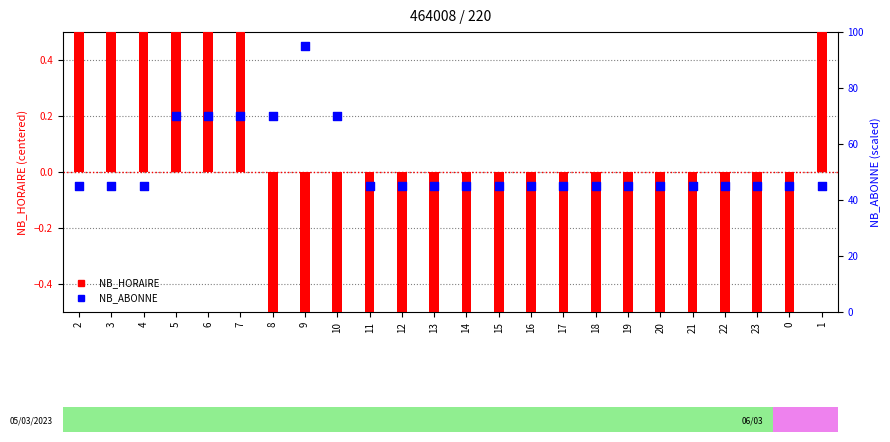

Which series has the largest total across all categories?

NB_ABONNE